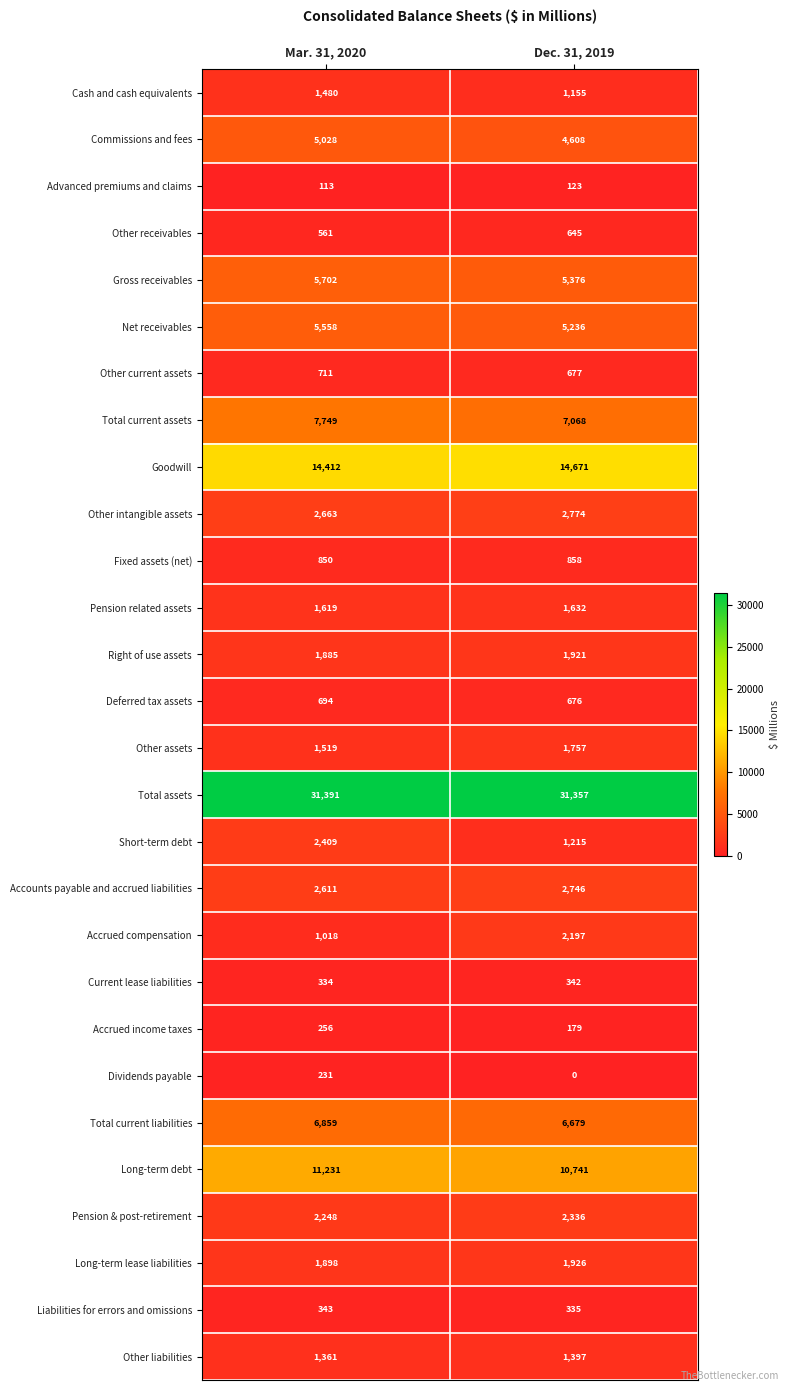

At which category is the sum across all series the highest?

Mar. 31, 2020